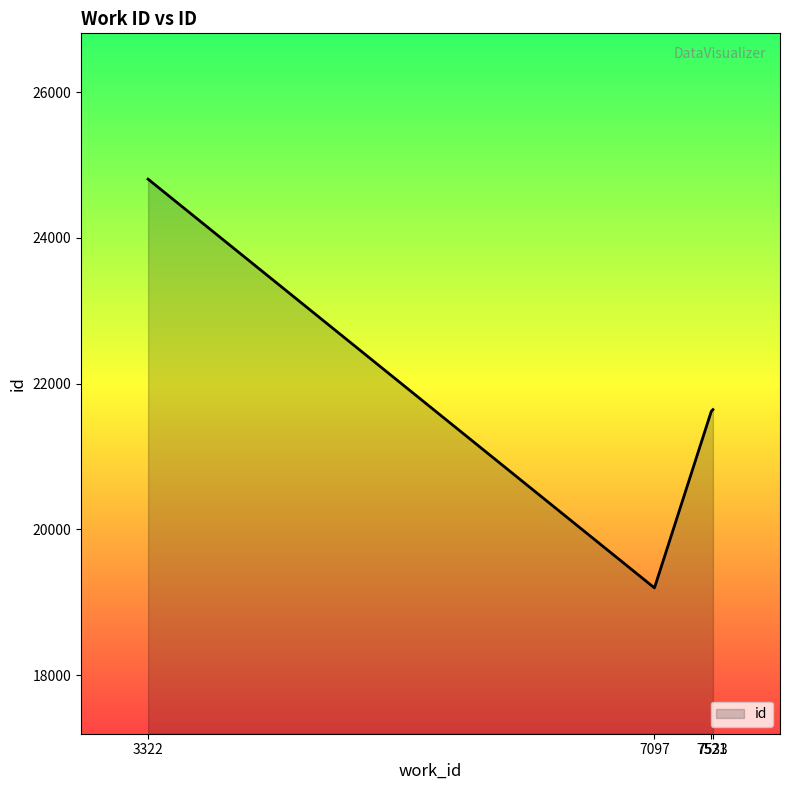

Which category has the lowest value across all series?

7097